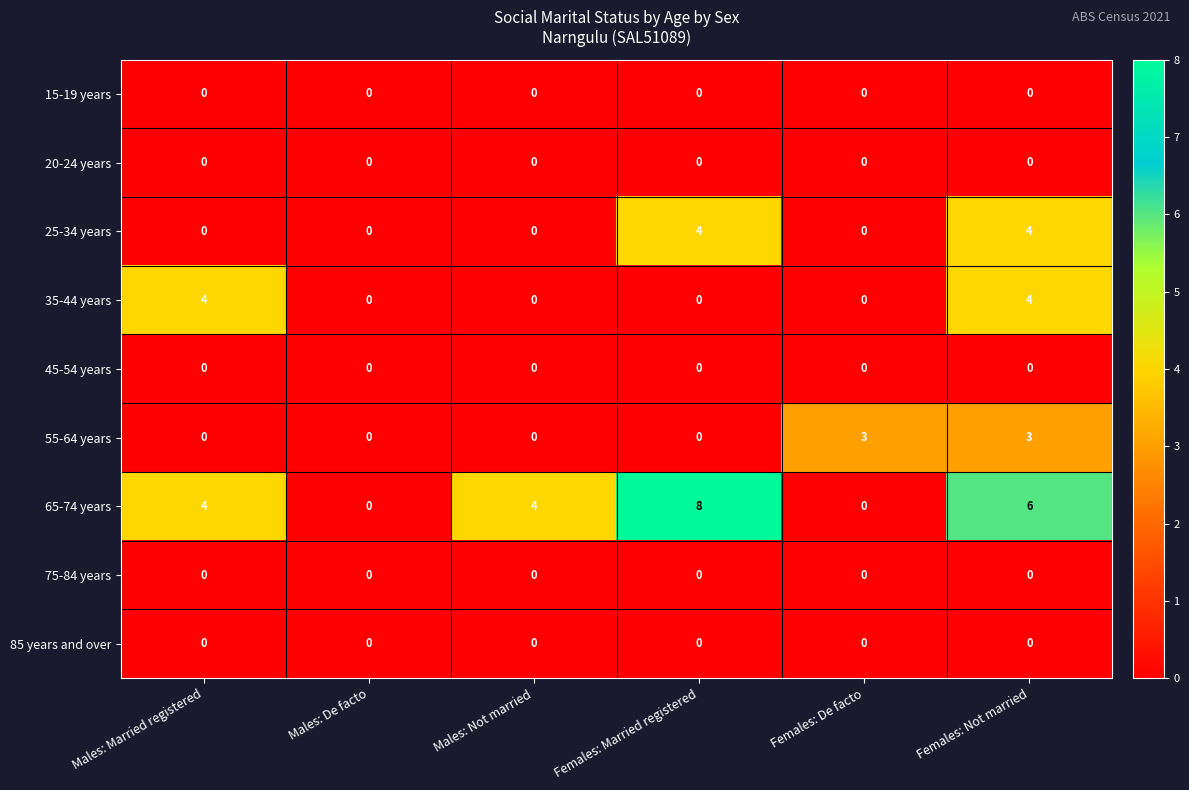

At which category is the sum across all series the highest?

Females: Not married